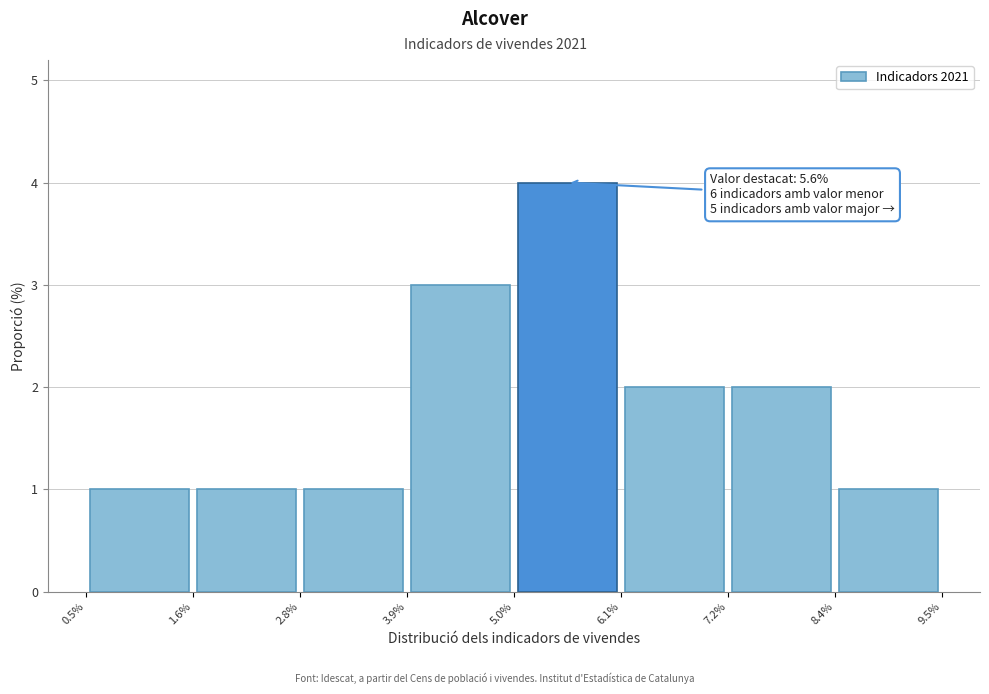

Which range on the x-axis has the tallest bar?

5.0% to 6.1%